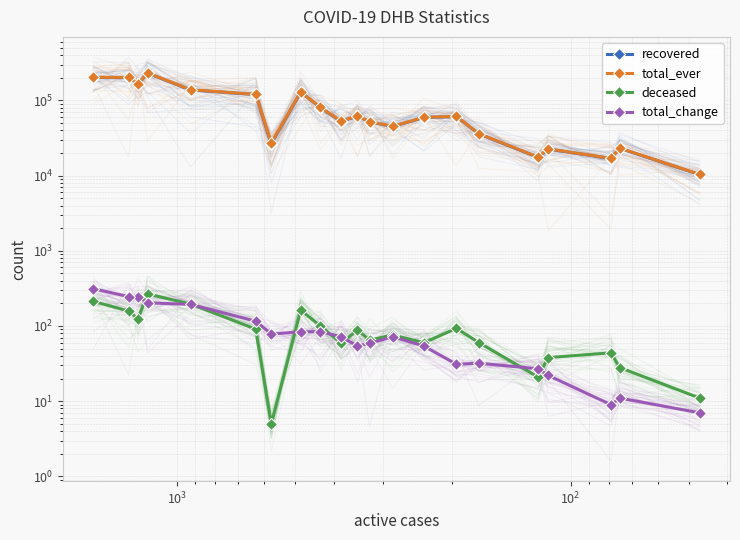

How many lines are shown in the chart?

4